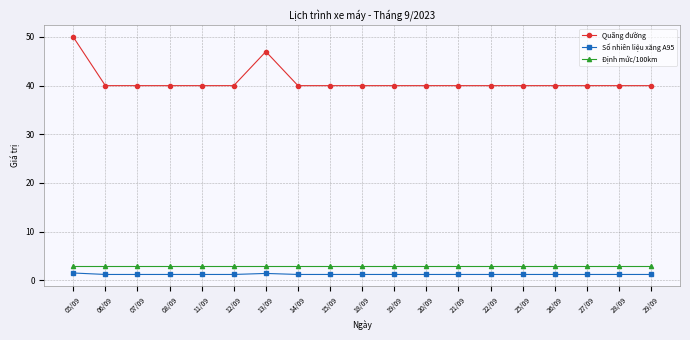

What is the difference between the highest and lowest values at 20/09?

38.8